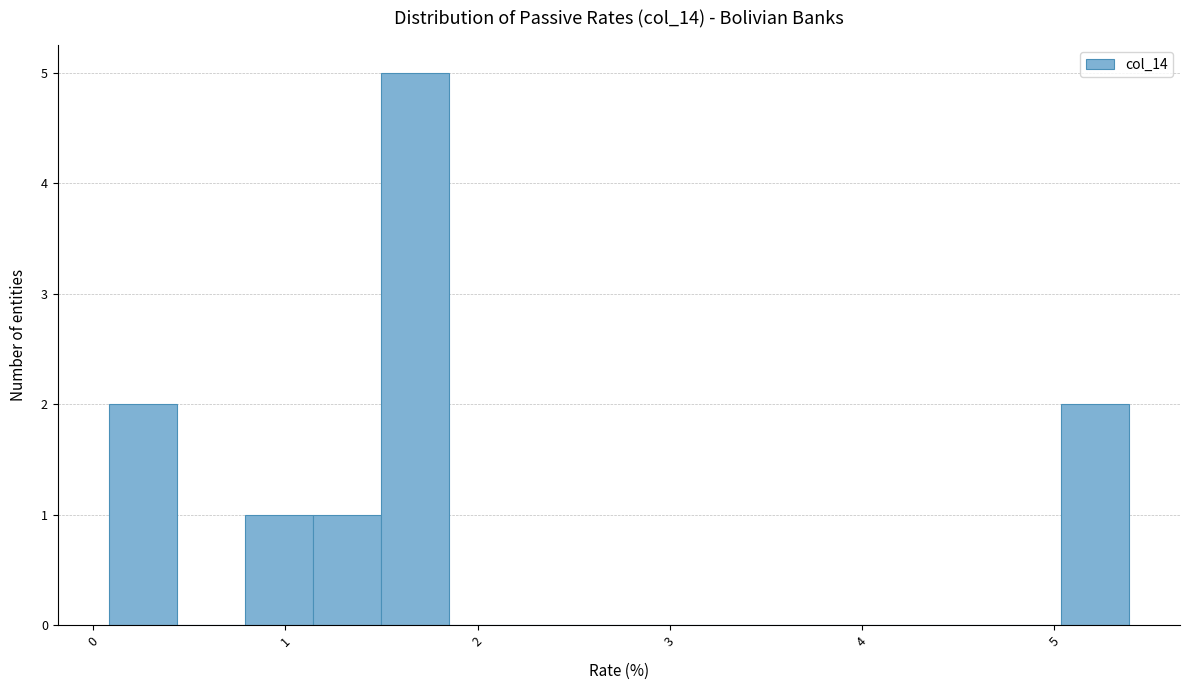

Around what value on the x-axis is the tallest bar? Give the approximate position of its centre, as read against the axis.

1.7